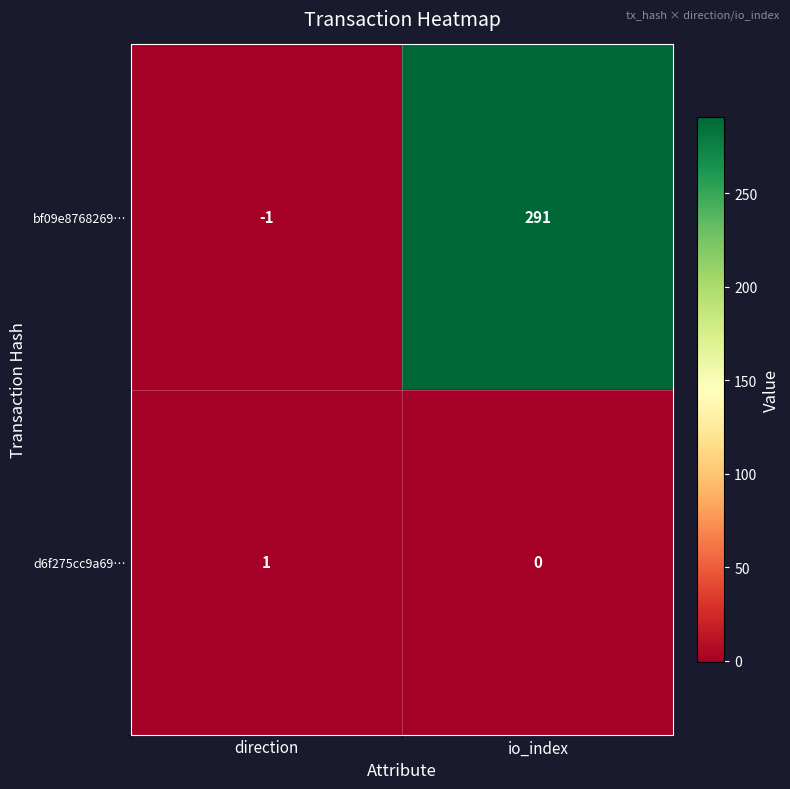

What is the maximum value shown in the chart?

291